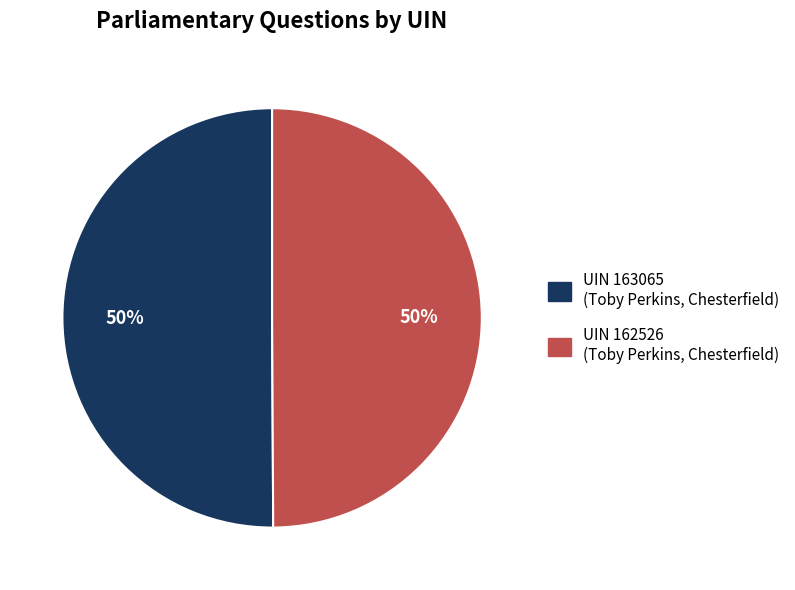

To the nearest percent, what is the average slice percentage?

50%